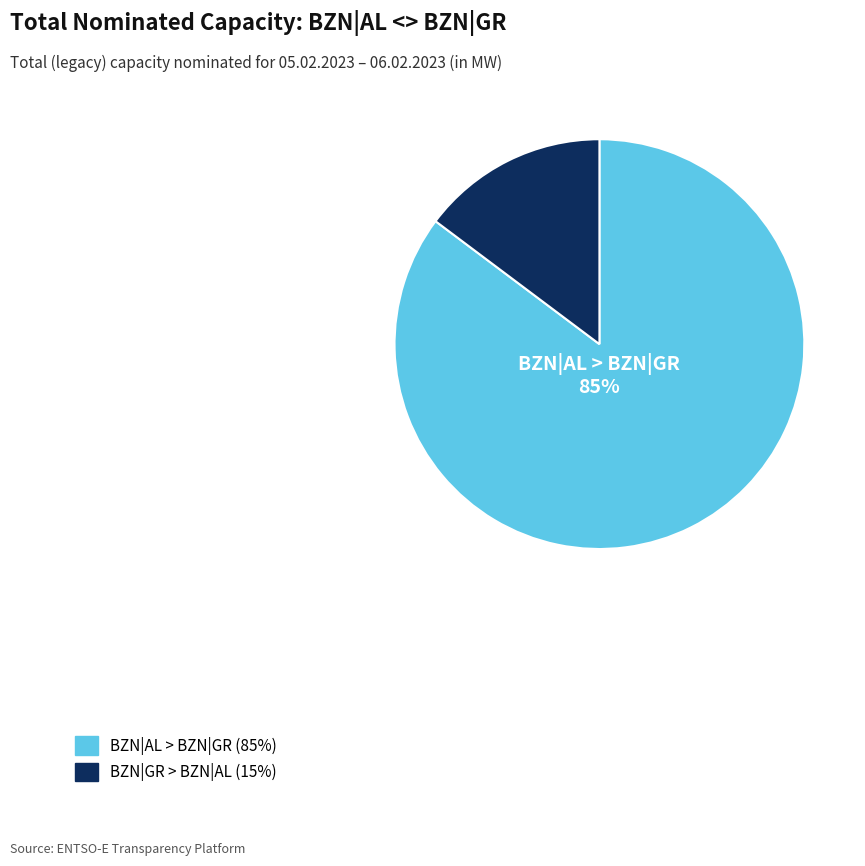

To the nearest percent, what is the difference between the largest and smallest slice percentages?

70%